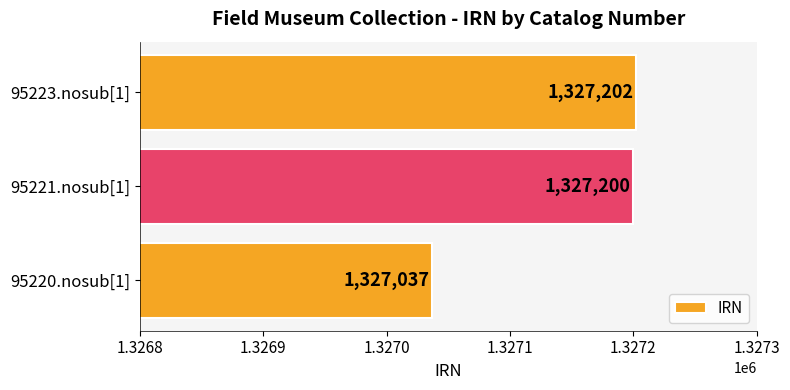

Reading bottom to top, list all the values displayed in this chart.

95220.nosub[1]=1327037	95221.nosub[1]=1327200	95223.nosub[1]=1327202